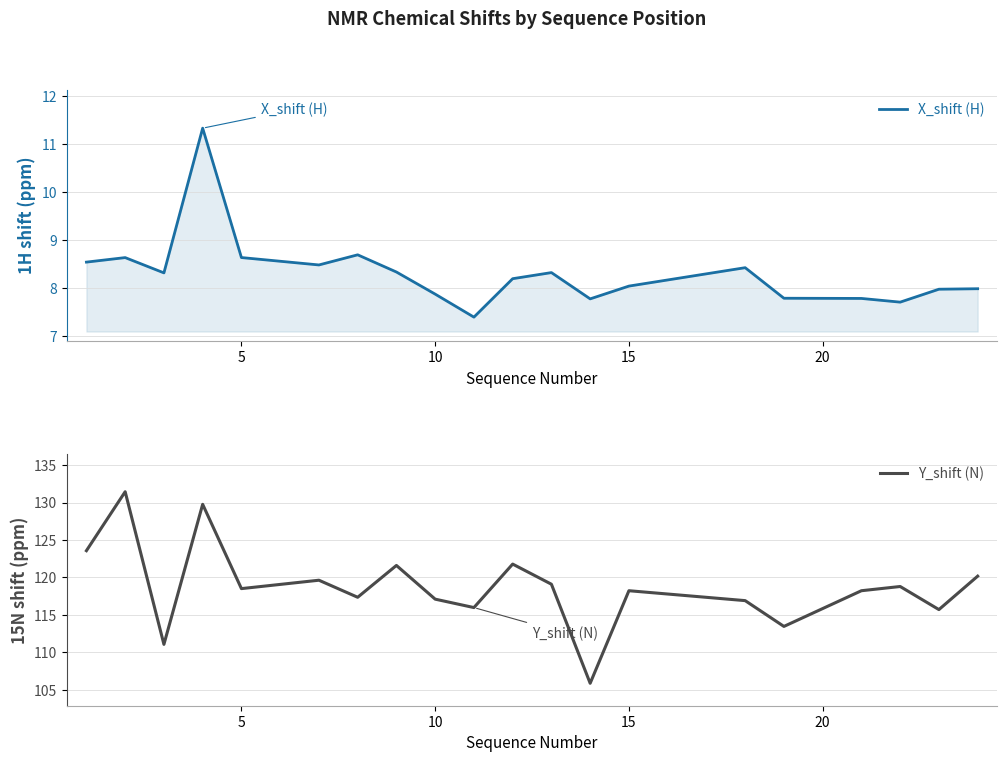

What is the highest value of the X_shift (H) series?

11.3